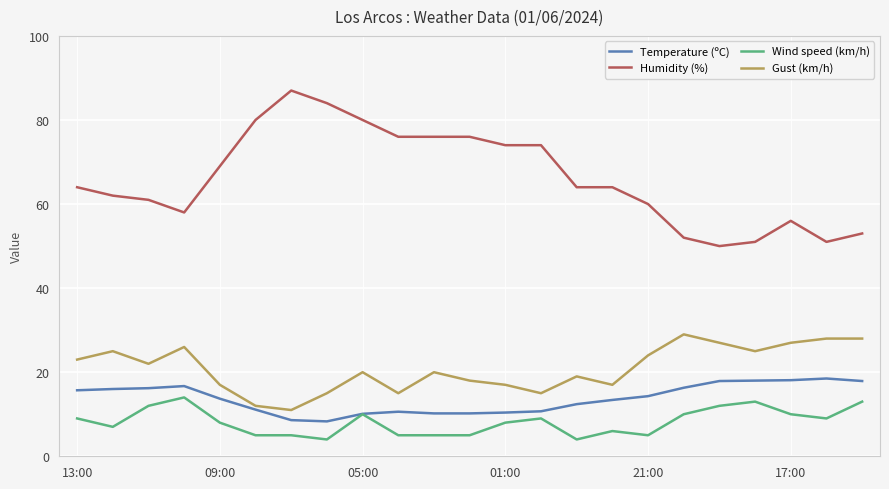

What is the maximum value for Wind speed (km/h)?

14.0